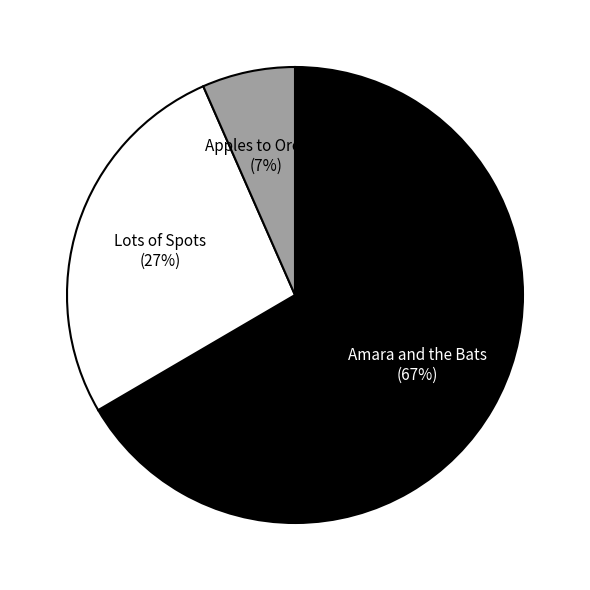

To the nearest percent, what is the average slice percentage?

33%